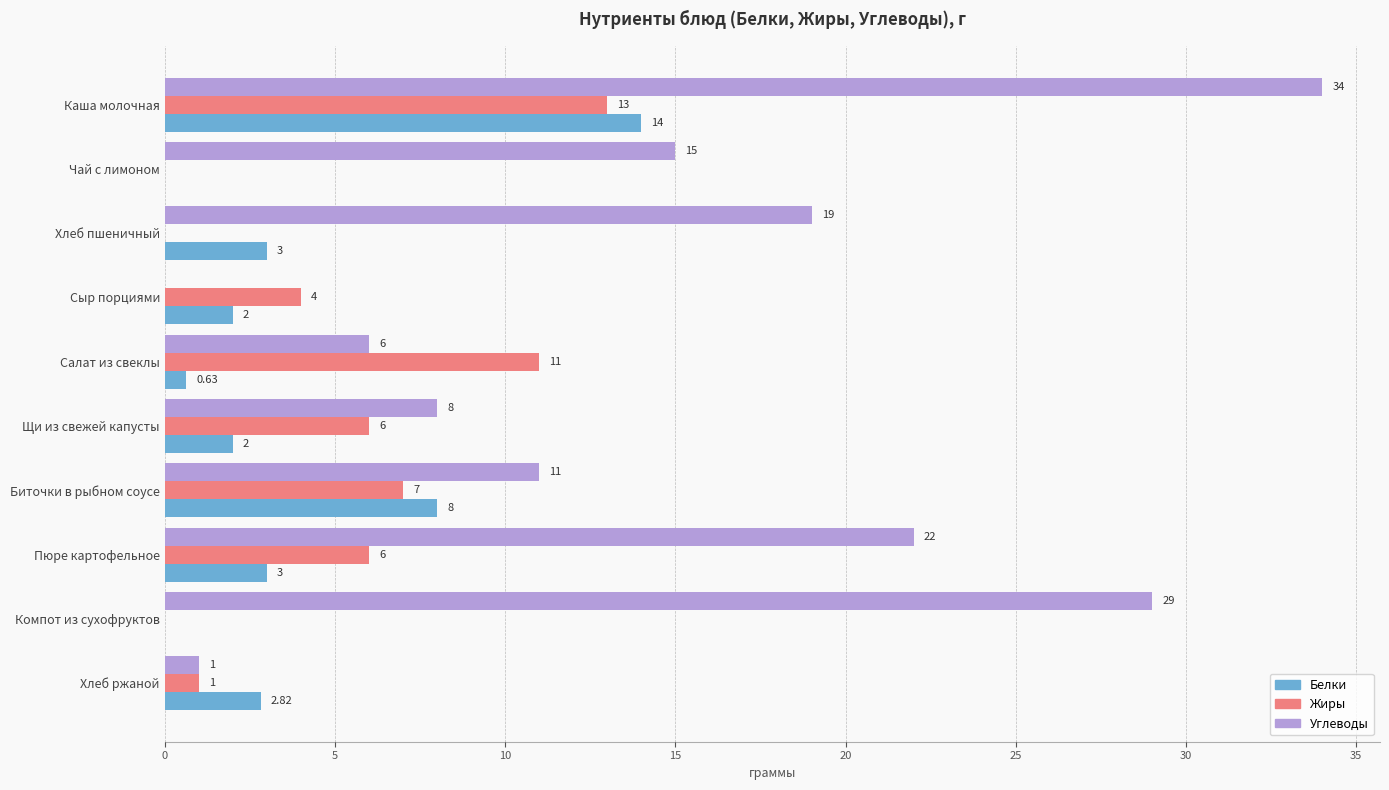

What is the sum of all Углеводы values?

145.0